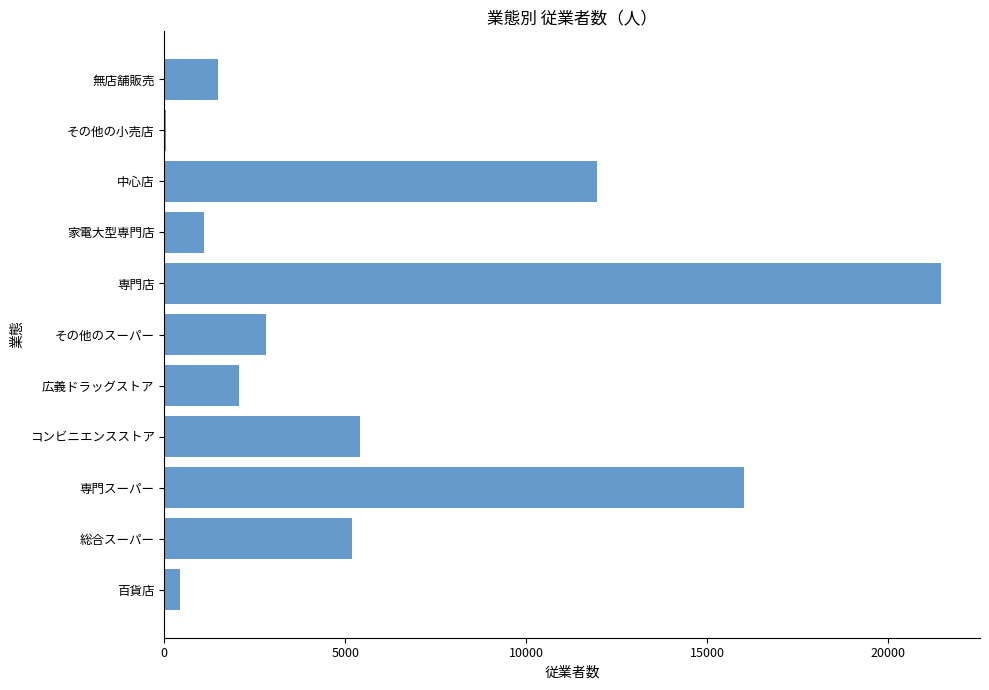

What is the sum of all values?

68033